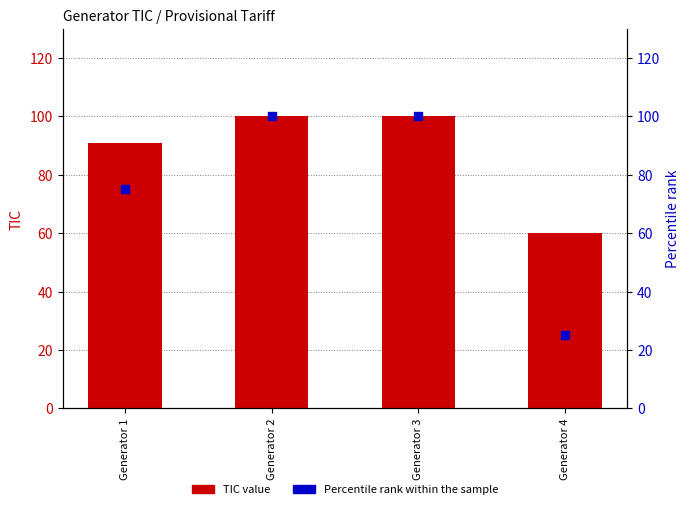

Which series contains the lowest Y value?

Percentile rank within the sample